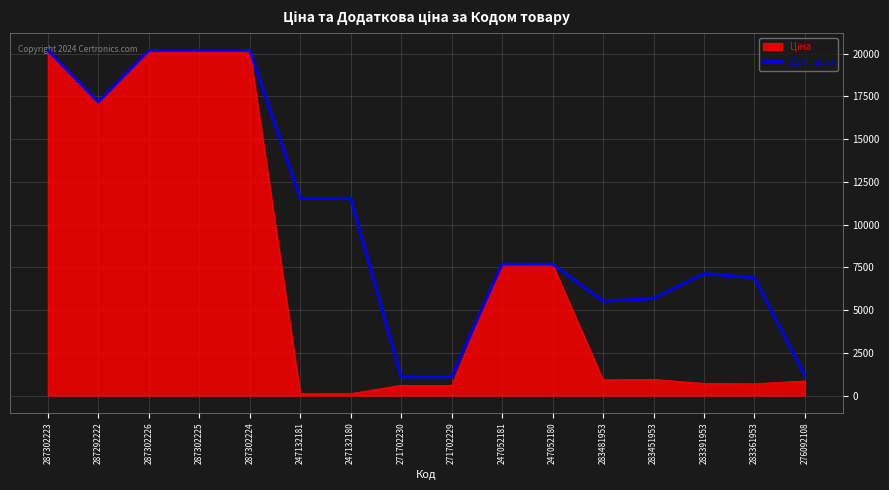

Does the chart display data point markers on the line(s)?

No